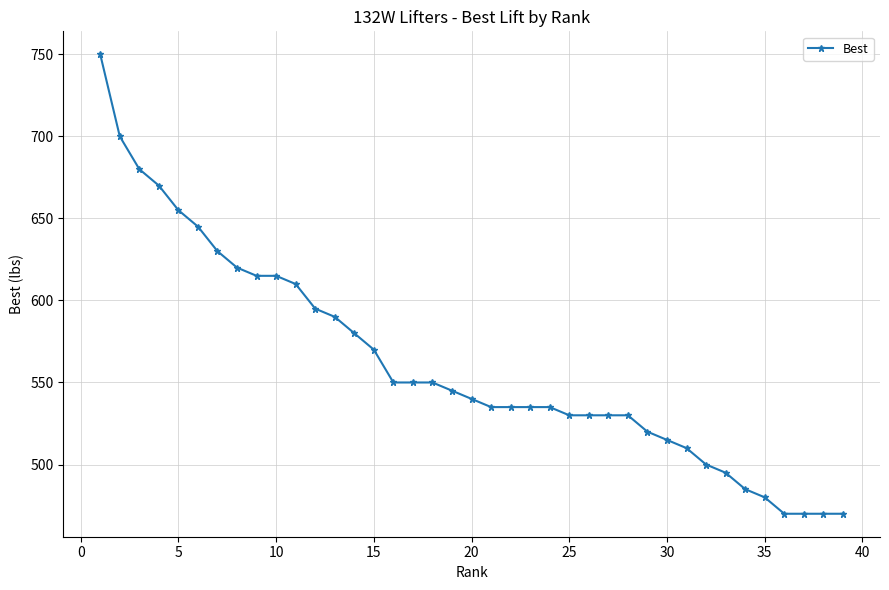

What is the maximum value shown in the chart?

750